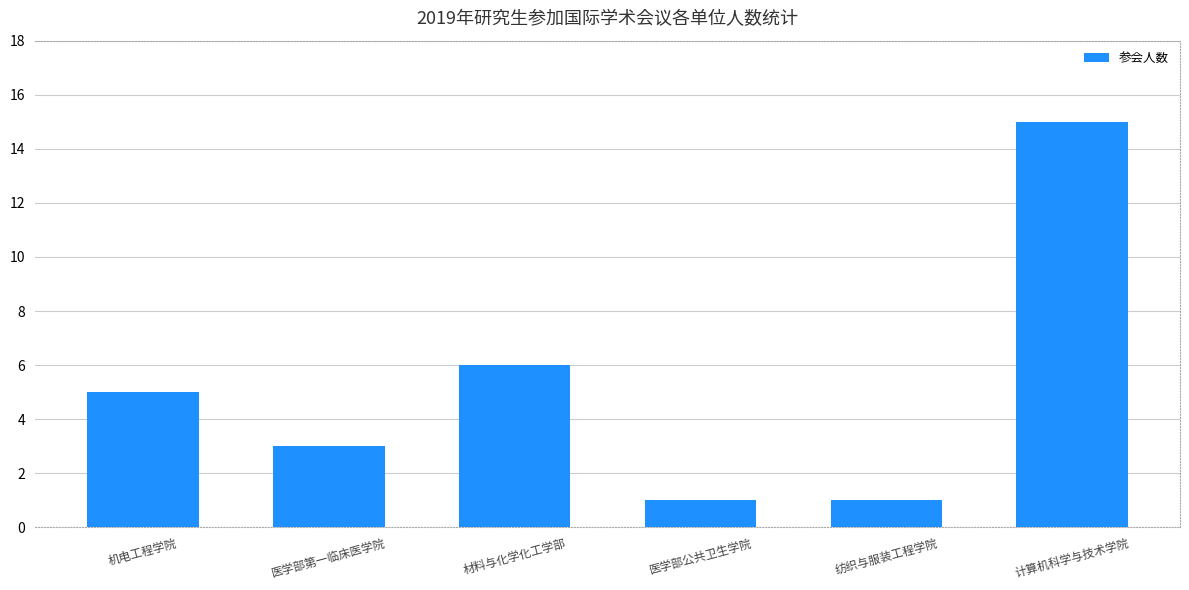

Does the chart contain stacked bars?

No